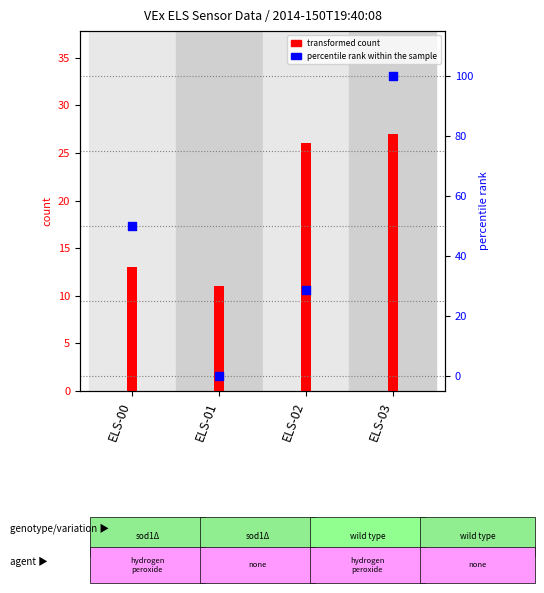

What are all the series names shown in the legend?

transformed count, percentile rank within the sample